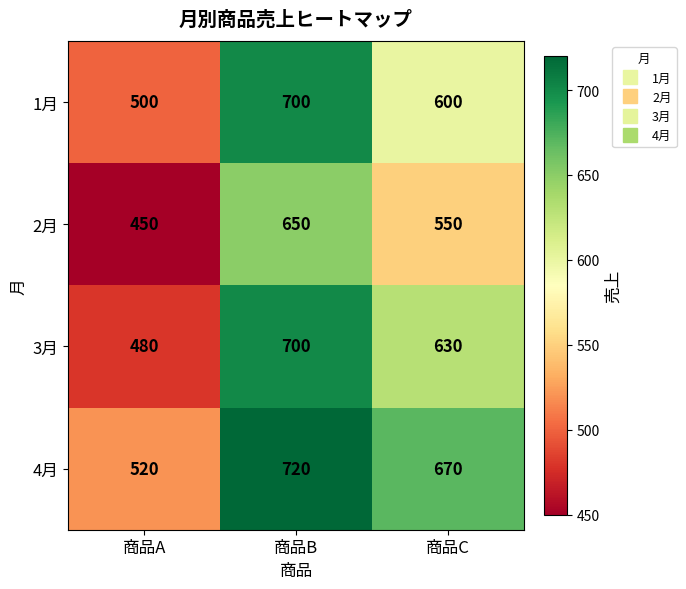

Reading left to right, extract all data points from this chart.

1月: 500	700	600
2月: 450	650	550
3月: 480	700	630
4月: 520	720	670